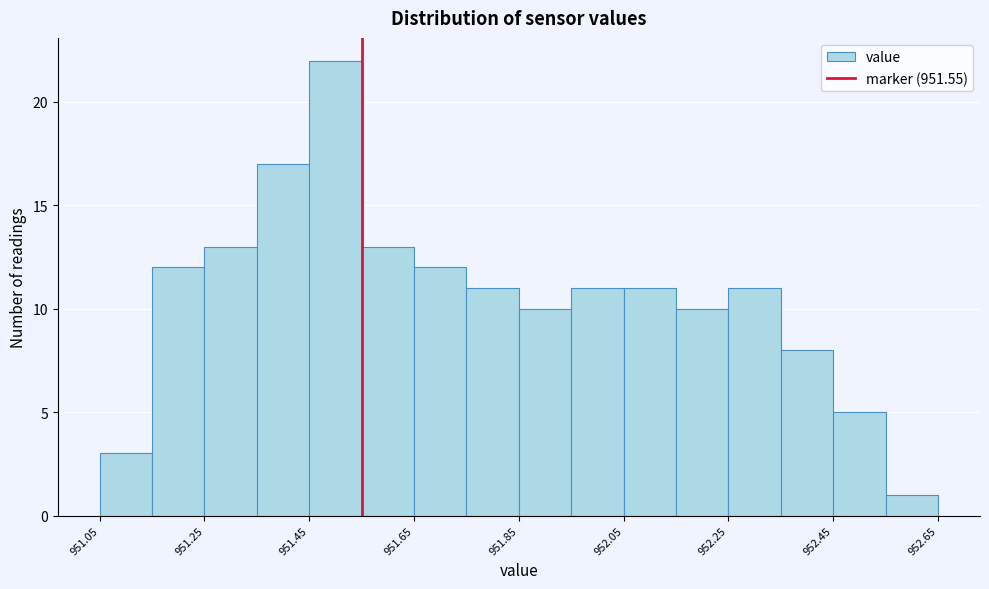

What is the height of the bar covering 951.55 to 951.65 on the x-axis? Neither the bar edges nor the heights are printed on the chart, so give them approximately, as read against the axes.

13